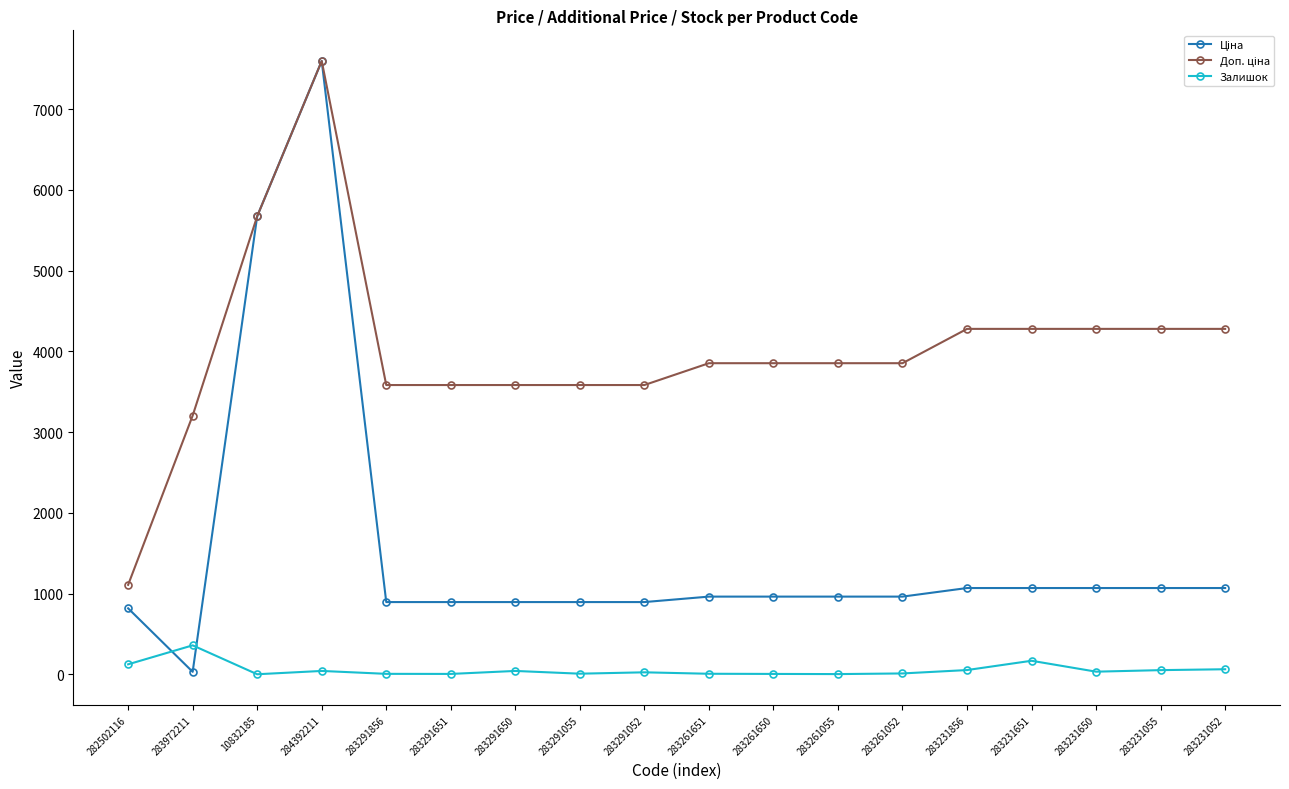

At which category is the sum across all series the highest?

284392211